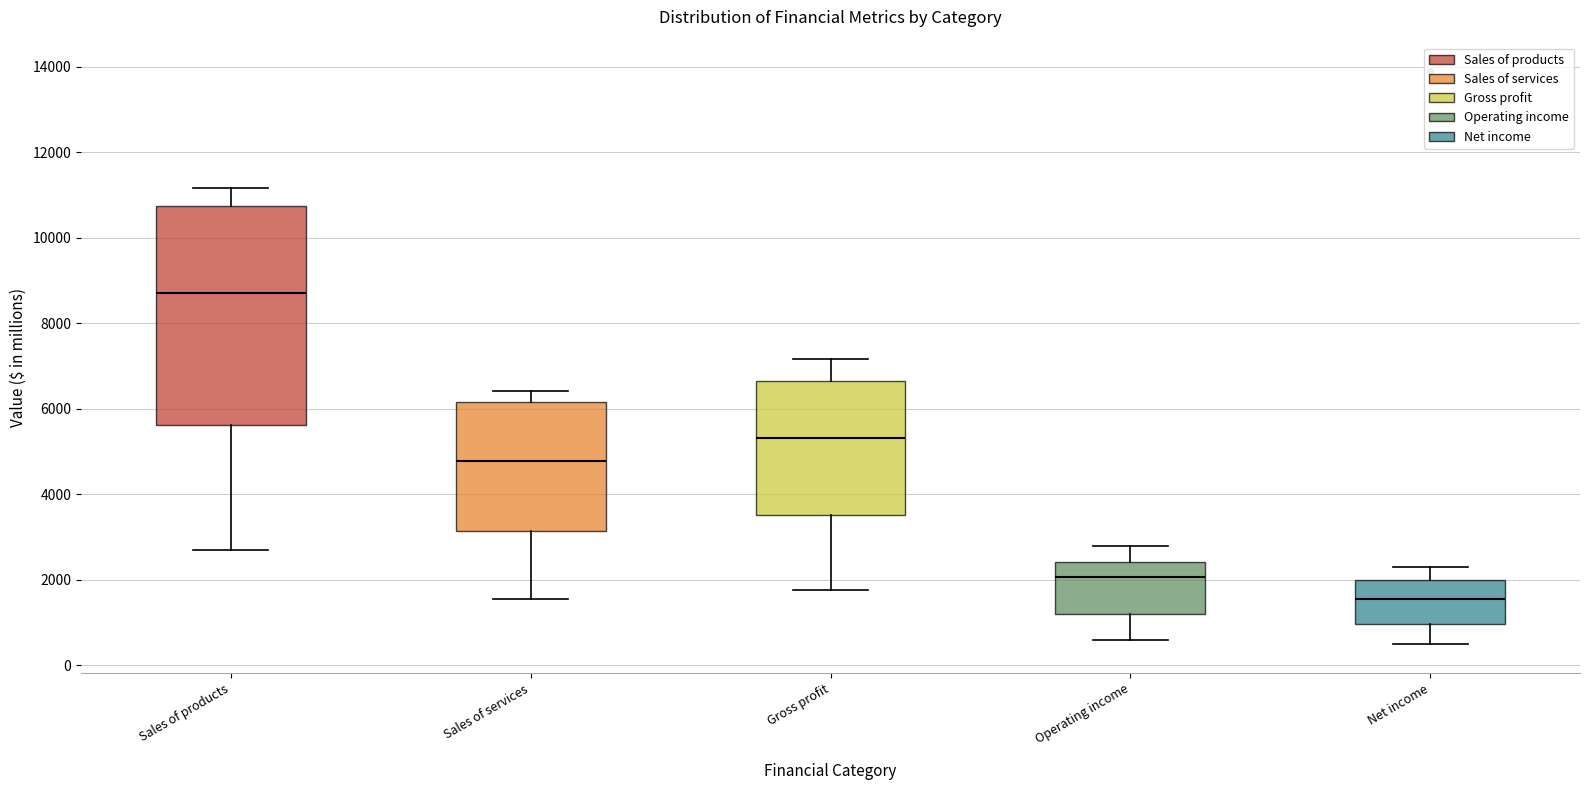

Reading left to right, read every box against the y-axis: the position of its median line, the range the box covers, and the ends of its whiskers. The values are not printed on the chart, so give them approximately, as read against the axis.

Sales of products: median 8800, box 5600 to 10800, whiskers 2600 to 11200
Sales of services: median 4800, box 3200 to 6200, whiskers 1600 to 6400
Gross profit: median 5400, box 3600 to 6600, whiskers 1800 to 7200
Operating income: median 2000, box 1200 to 2400, whiskers 600 to 2800
Net income: median 1600, box 1000 to 2000, whiskers 400 to 2200